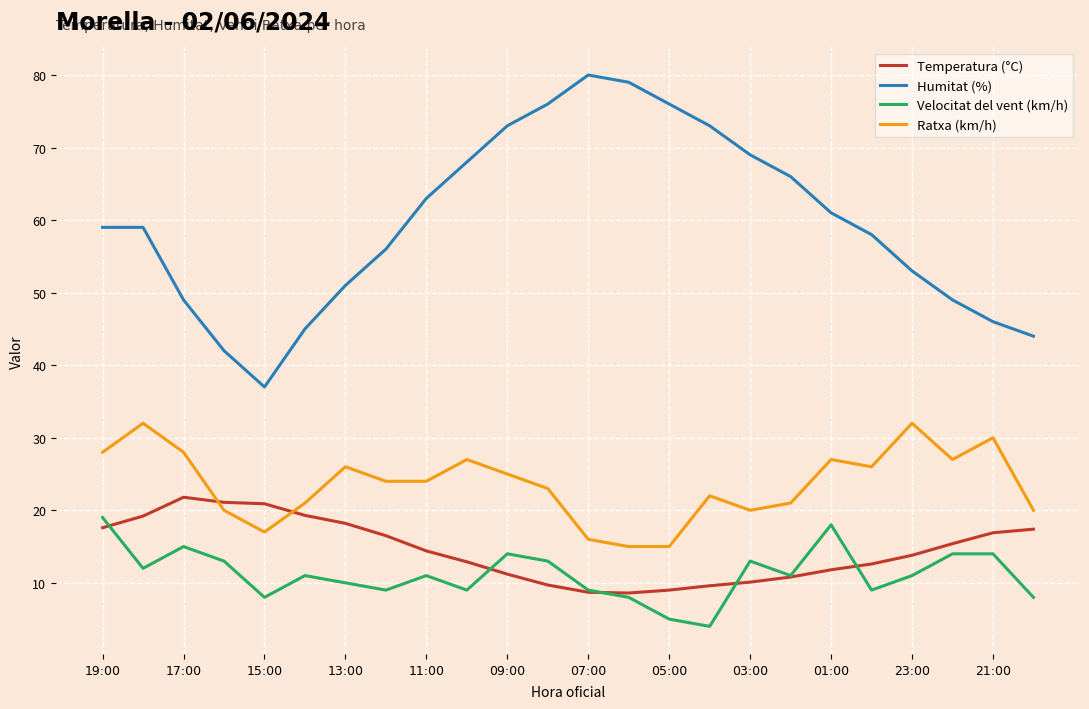

What is the minimum value for Ratxa (km/h)?

15.0